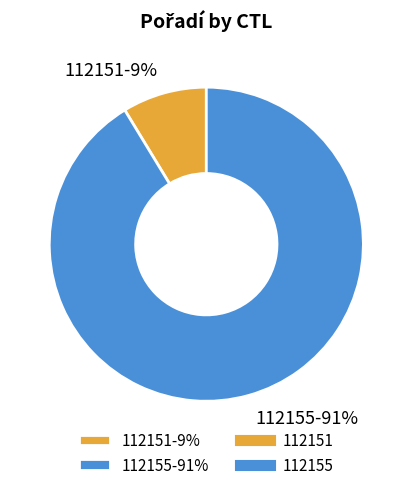

Approximately how many times larger is the value at 112151 compared to 112155?

0.1